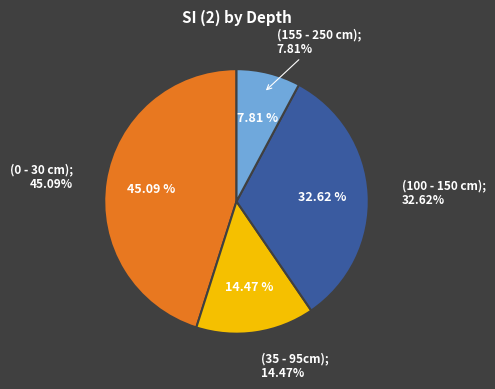

Is it true that (0 - 30 cm) is 45% of the pie?

True